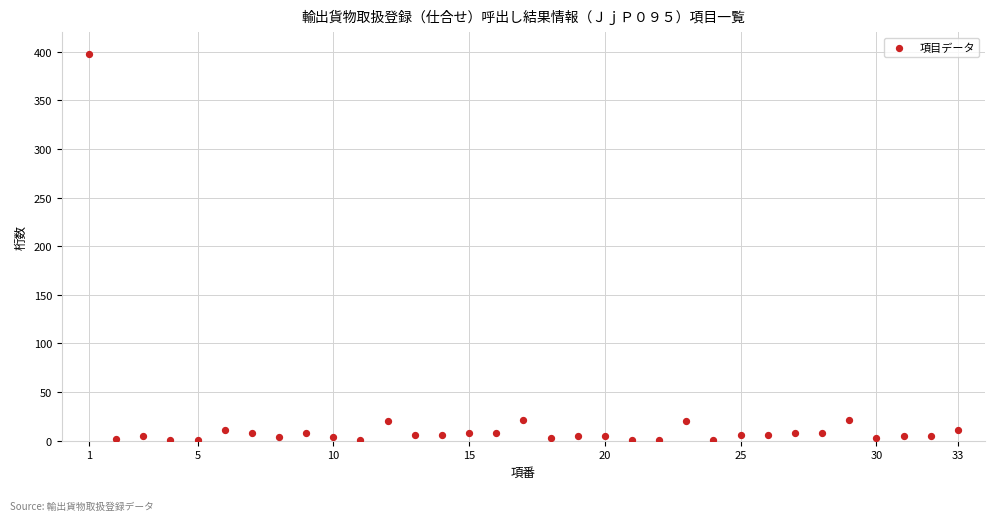

What is the range of X values (max minus min)?

32